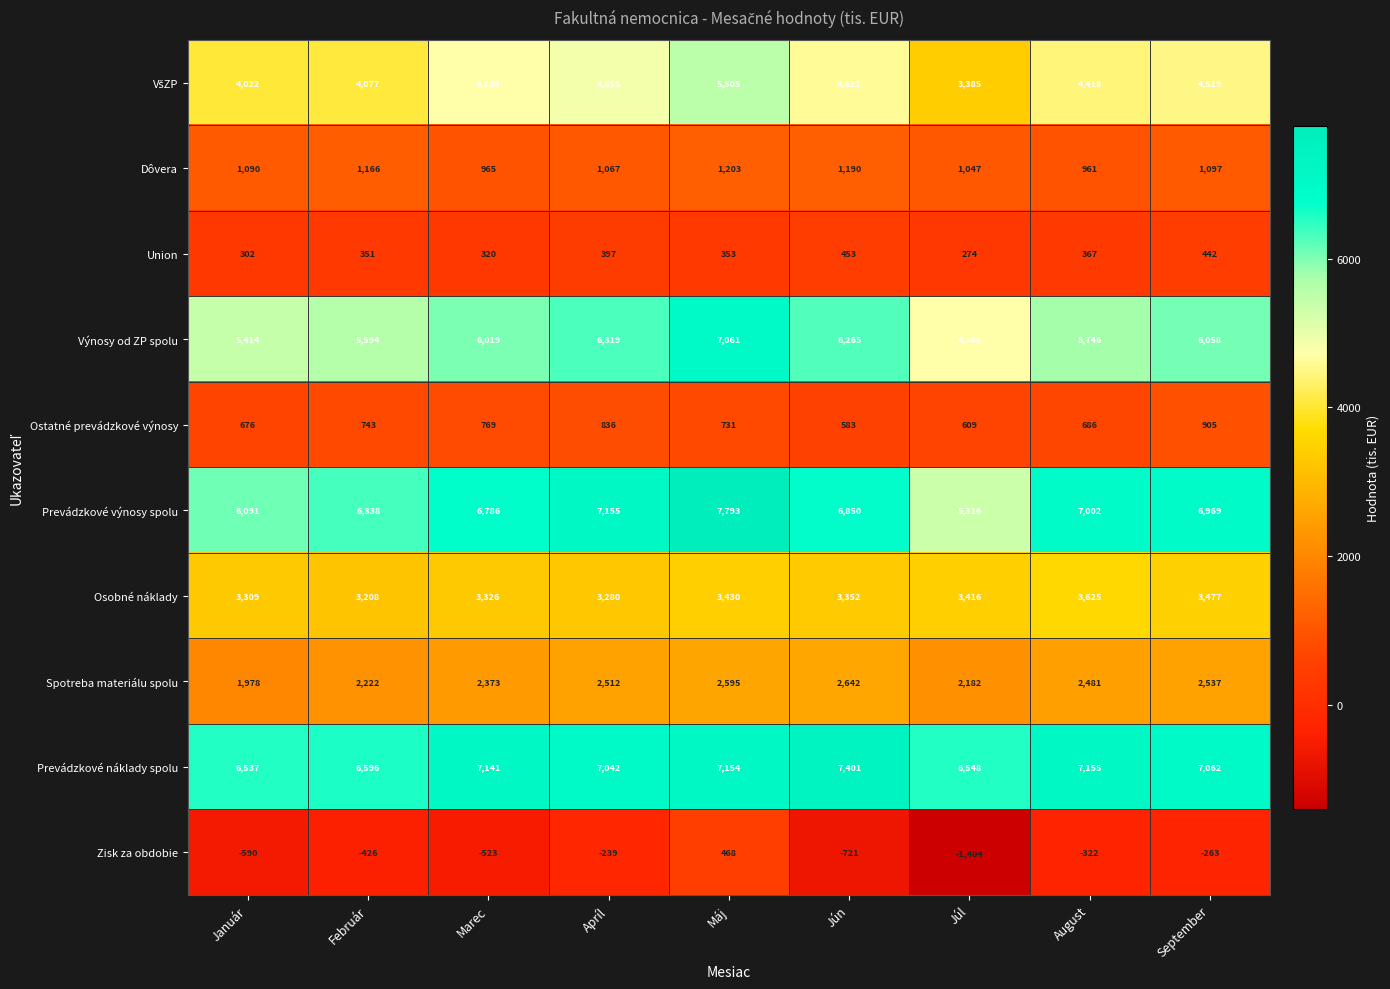

What is the minimum value shown in the chart?

-1404